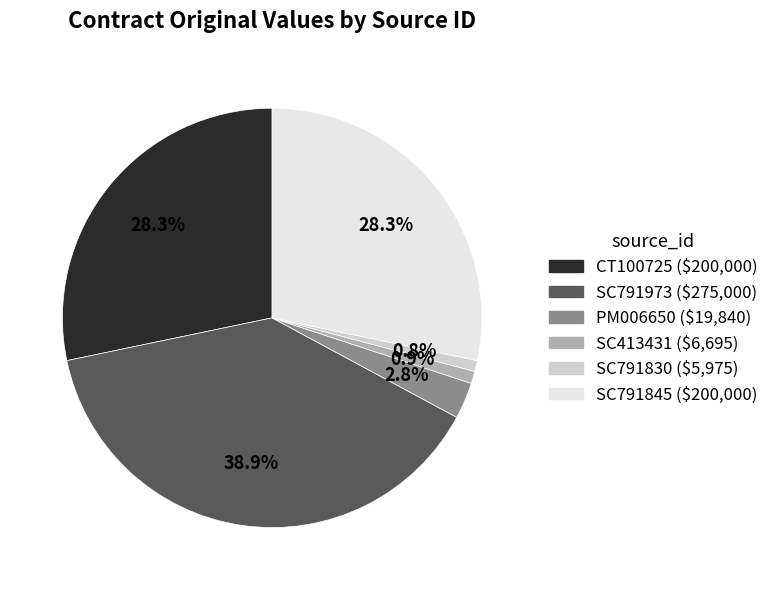

Does CT100725 account for over 50% of the chart?

No